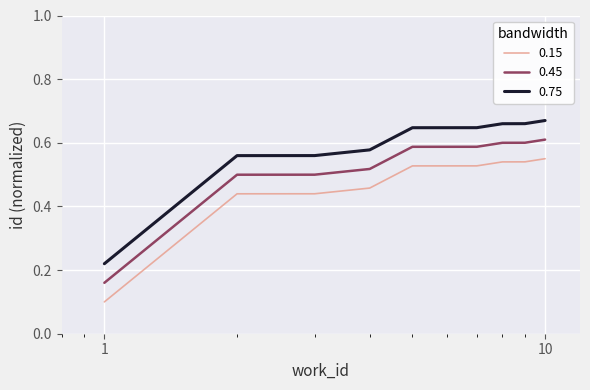

True or false: 0.75 and 0.45 intersect in this chart.

False